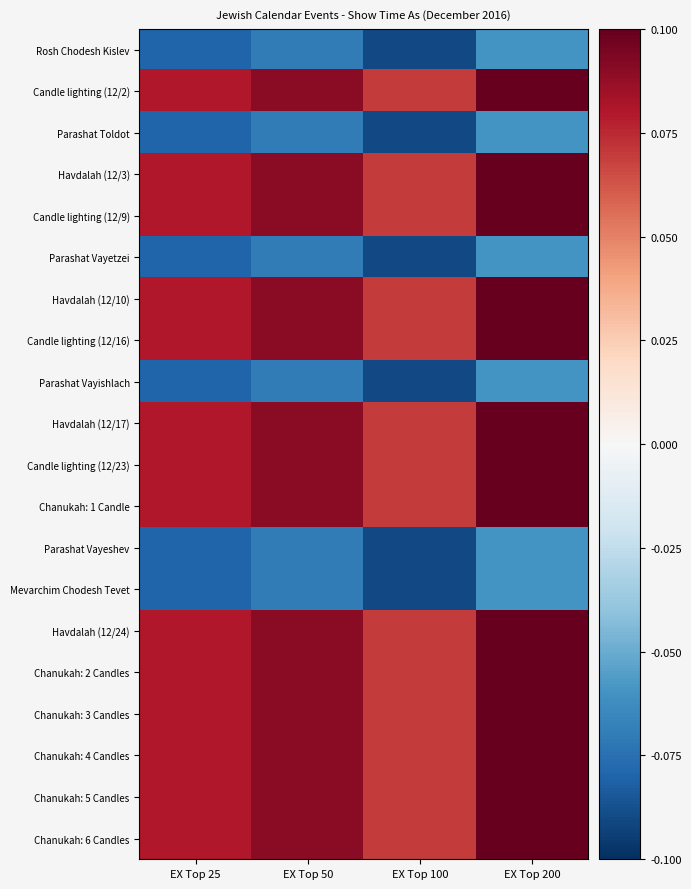

Which has a higher value, EX Top 50 or EX Top 200?

EX Top 200